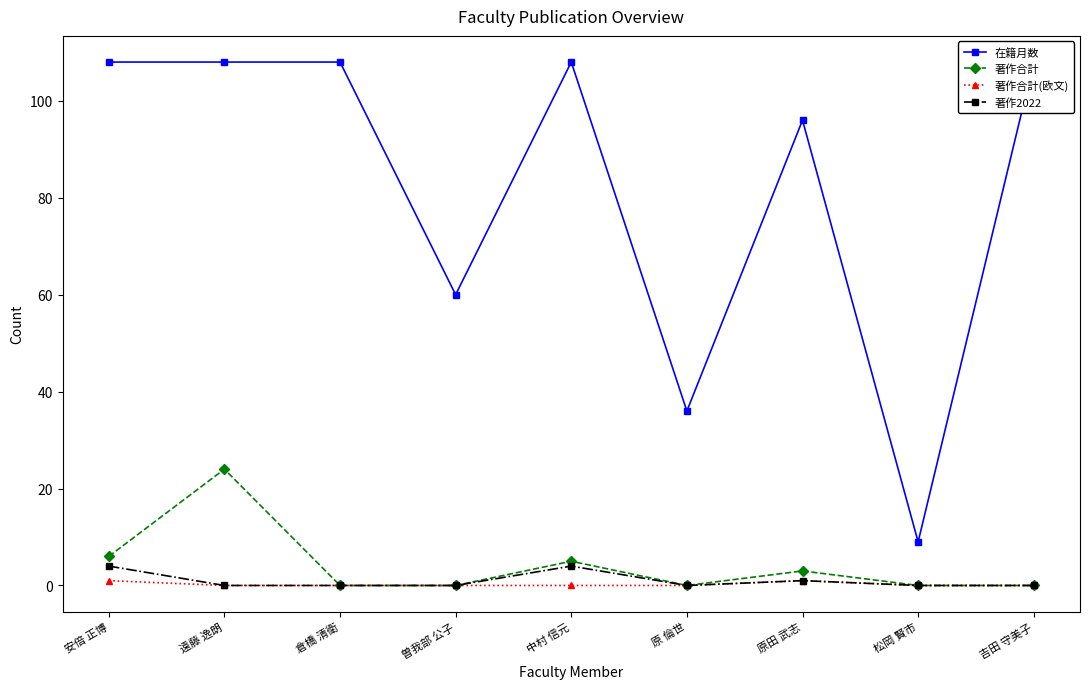

Rank the categories by 著作合計 value from highest to lowest.

遠藤 逸朗, 安倍 正博, 中村 信元, 原田 武志, 倉橋 清衛, 曽我部 公子, 原 倫世, 松岡 賢市, 吉田 守美子